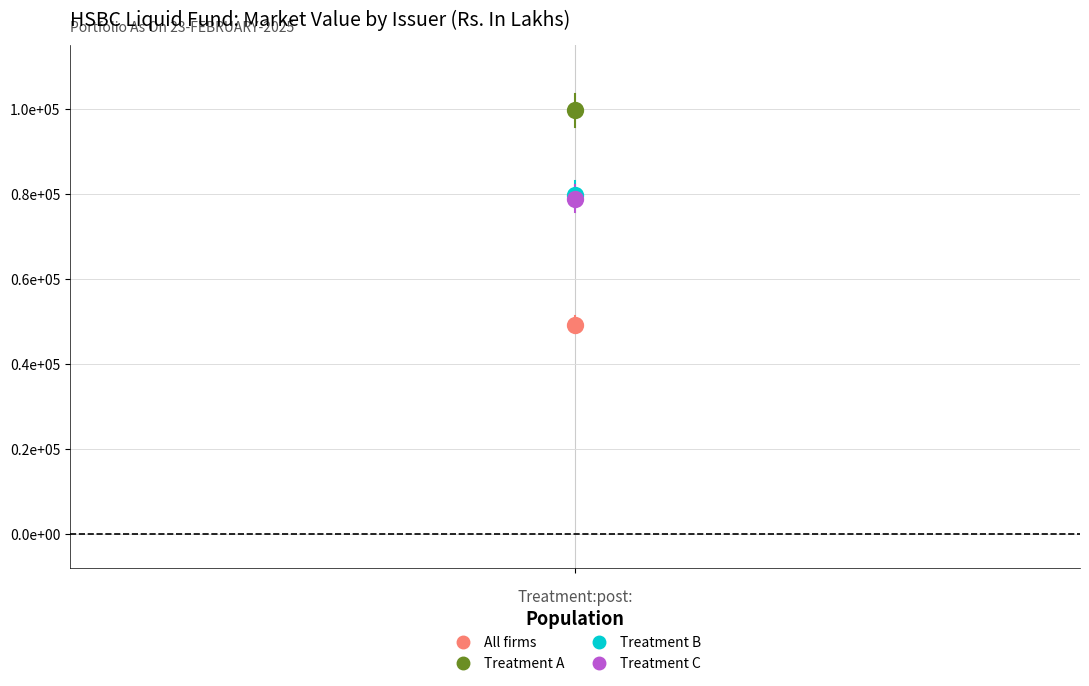

Which series reaches the maximum Y coordinate?

Treatment A